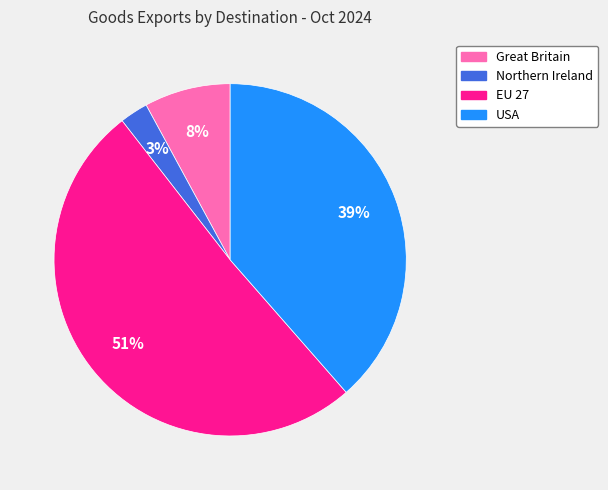

Which category has the biggest portion of the pie?

EU 27